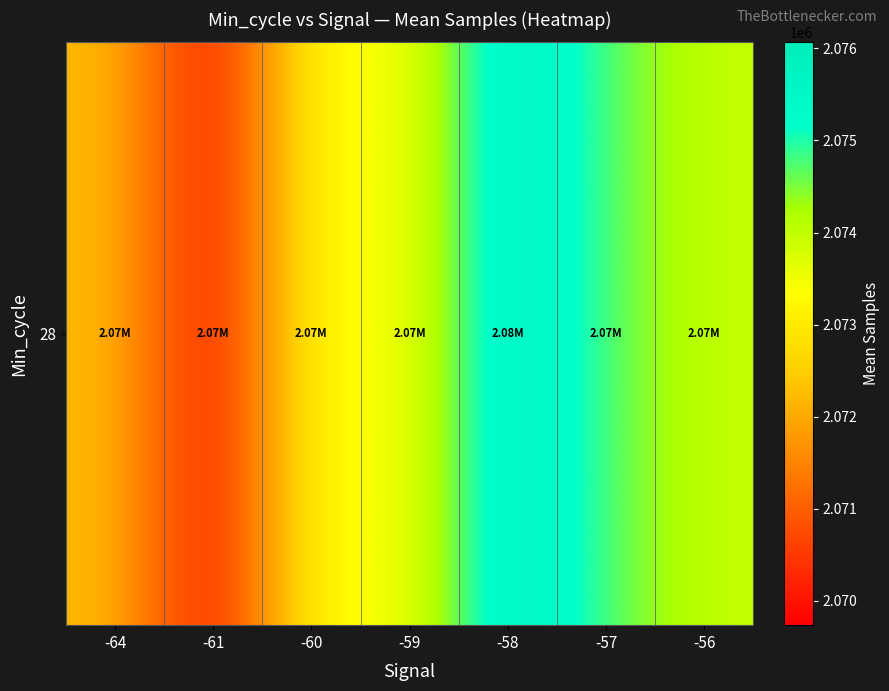

What is the change in value from -64 to -59?

+1005.5